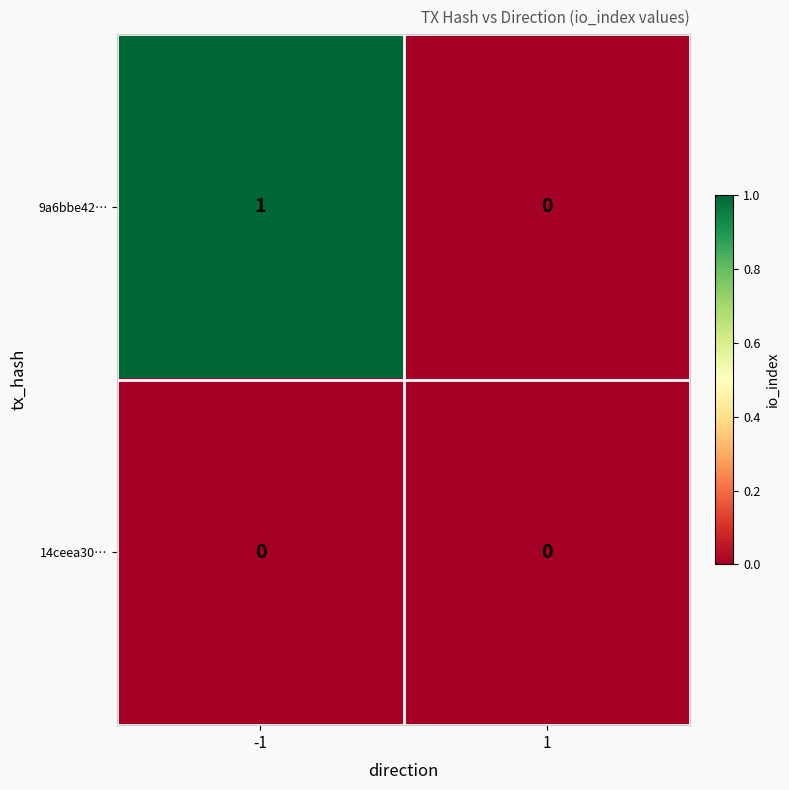

How many data points does each series have?

2